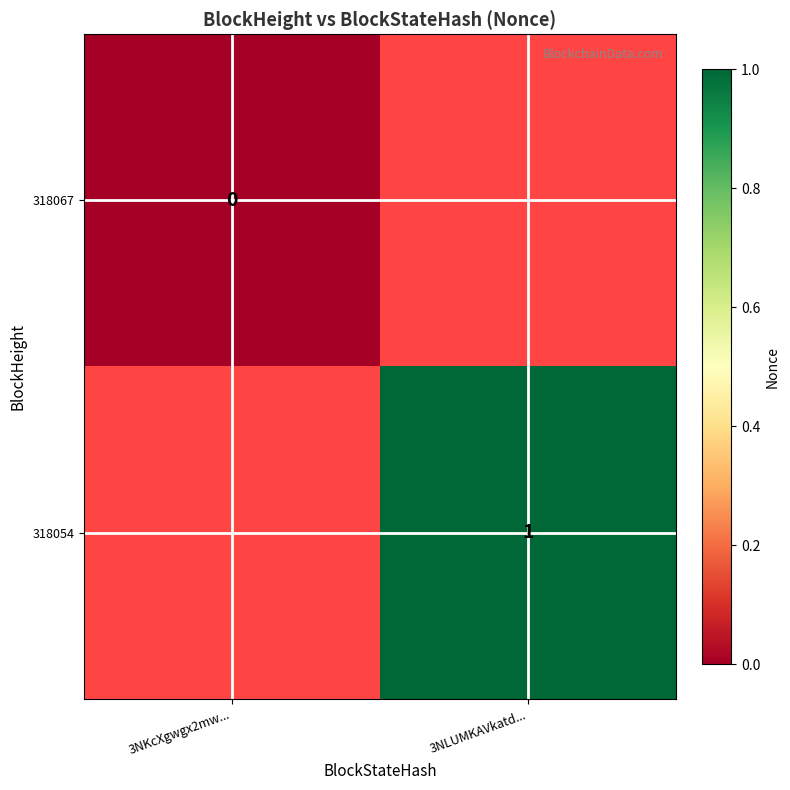

The value of 318054 at 3NLUMKAVkatd... is 0. True or false?

False